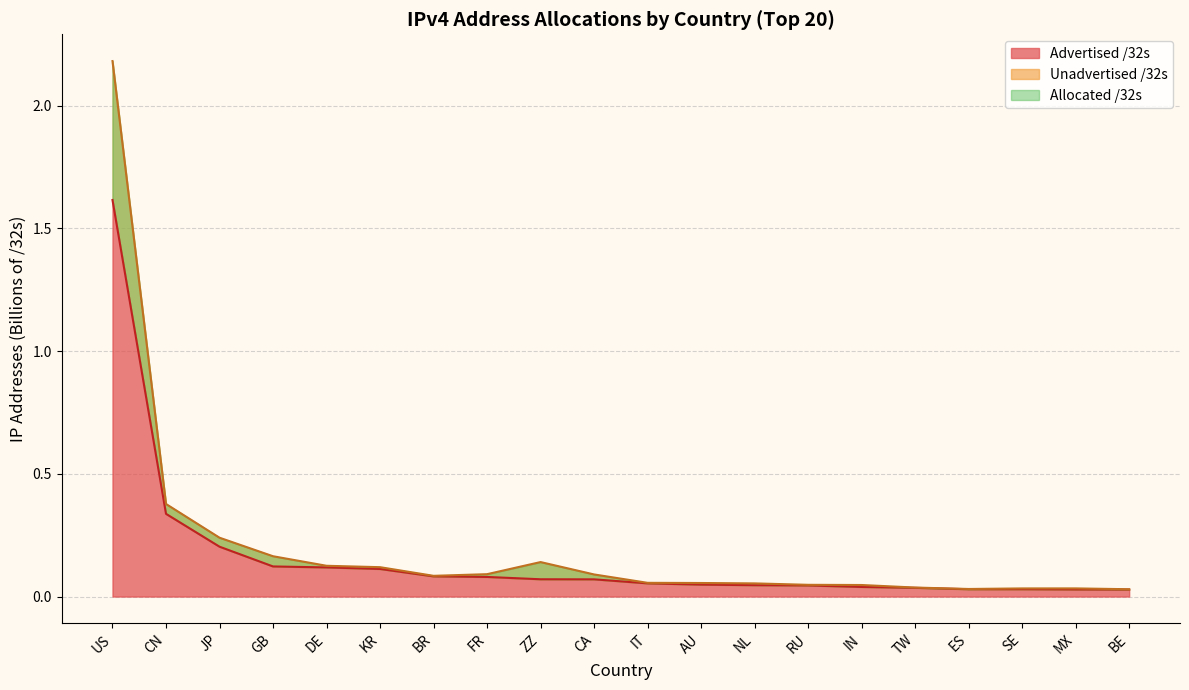

True or false: Unadvertised /32s and Advertised /32s intersect in this chart.

False